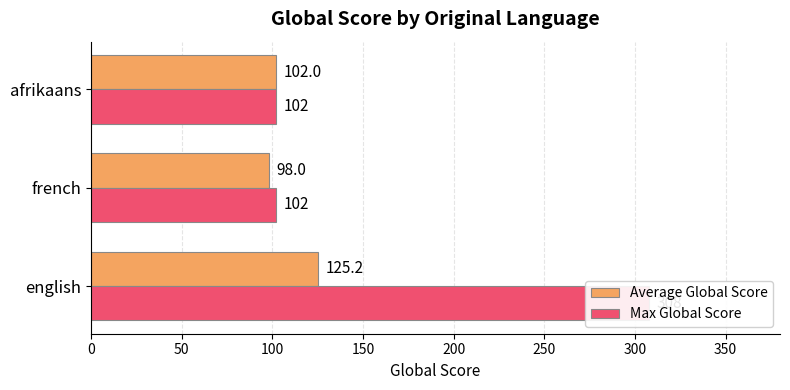

What is the difference between the maximum and second lowest values in the Average Global Score series?

23.2